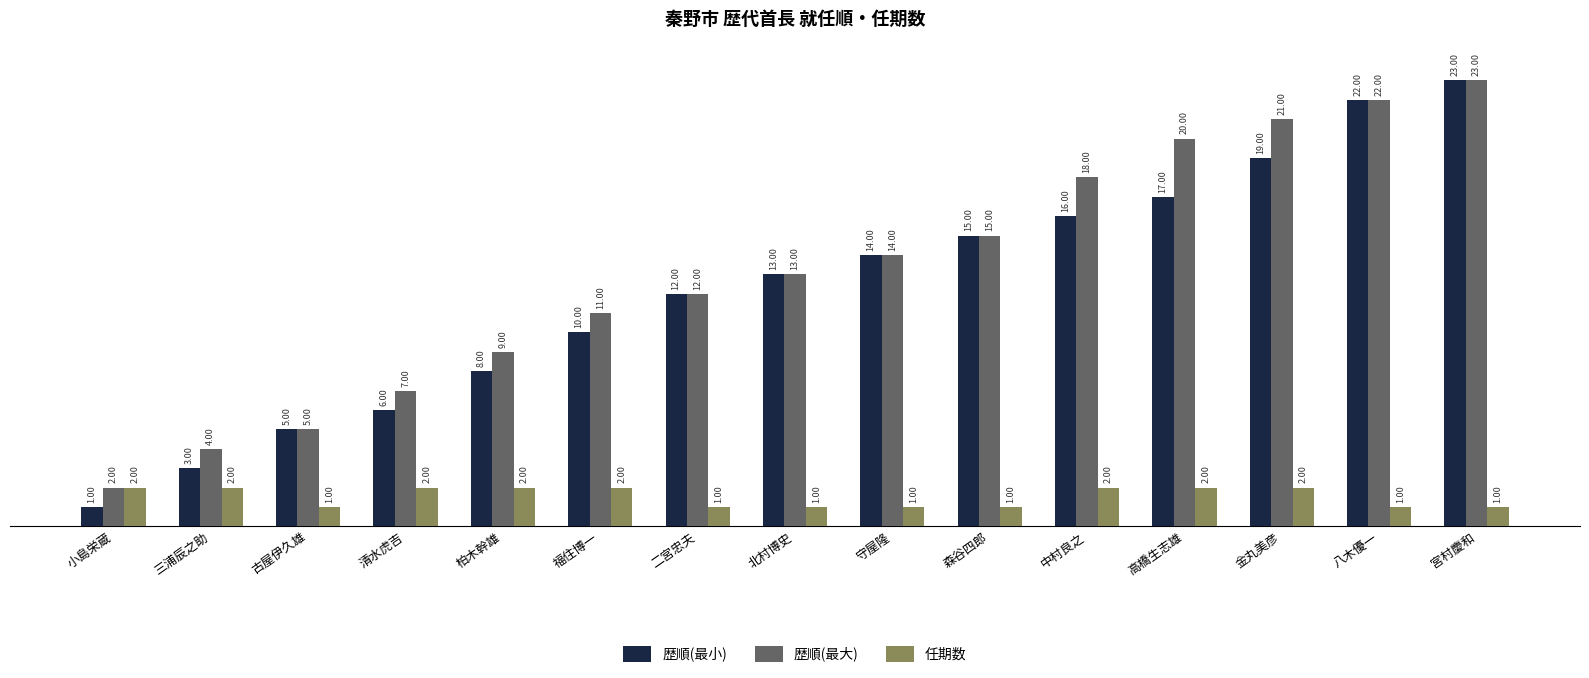

What is the spread (max minus min) of values at 柏木幹雄?

7